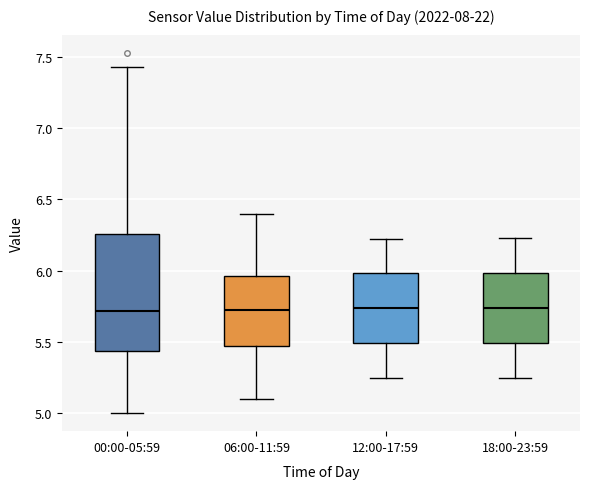

Reading left to right, transcribe this box plot: for each box, give where its median line is, the range the box spans, and where its two whiskers end, as read against the y-axis. The values are not printed on the chart, so give them approximately, as read against the axis.

00:00-05:59: median 5.70, box 5.45 to 6.25, whiskers 5.00 to 7.45
06:00-11:59: median 5.75, box 5.45 to 5.95, whiskers 5.10 to 6.40
12:00-17:59: median 5.75, box 5.50 to 6.00, whiskers 5.25 to 6.20
18:00-23:59: median 5.75, box 5.50 to 6.00, whiskers 5.25 to 6.25